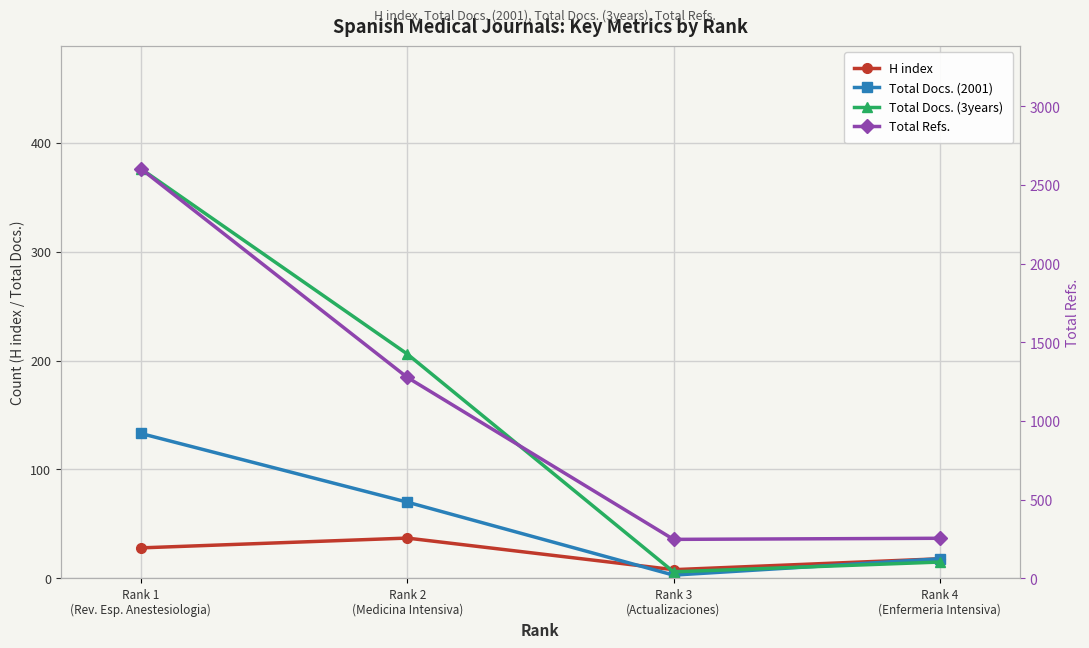

The value of Total Docs. (3years) at Rank 4
(Enfermeria Intensiva) is 6. True or false?

False